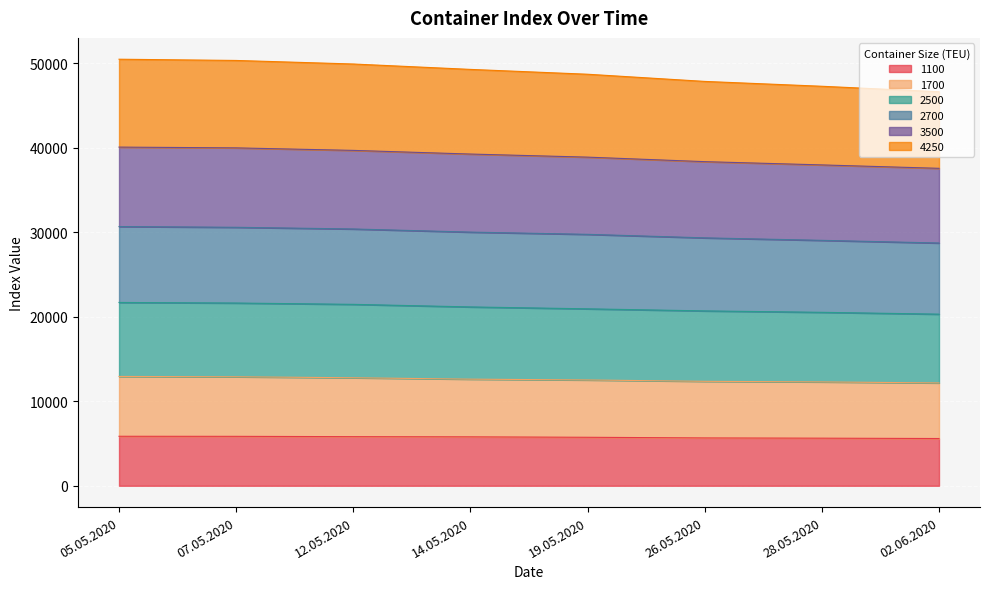

True or false: 3500 and 2700 intersect in this chart.

False